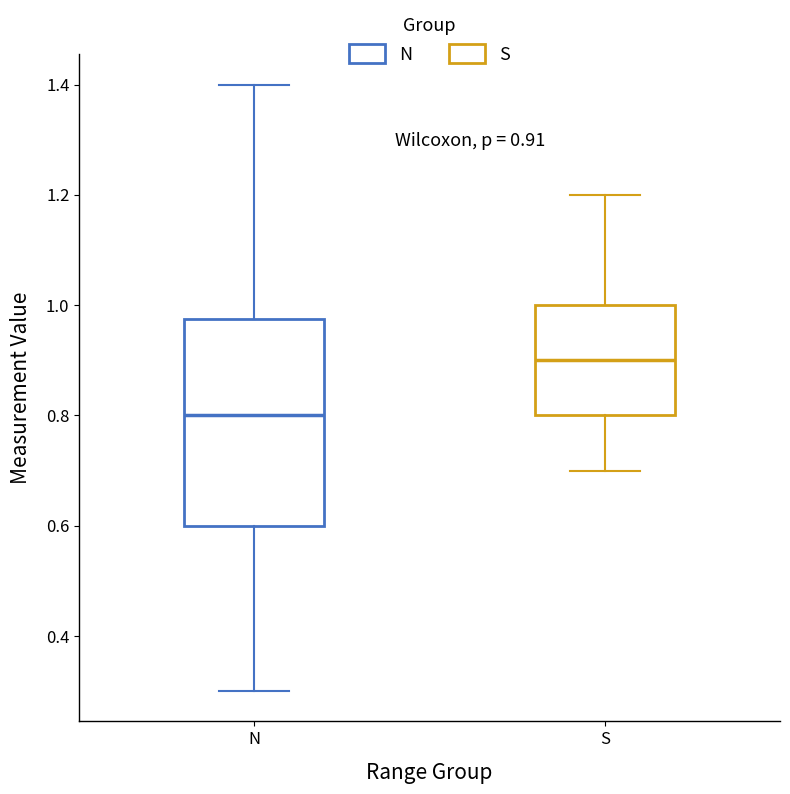

Comparing the boxes themselves (not the whiskers), which one is the tallest?

N